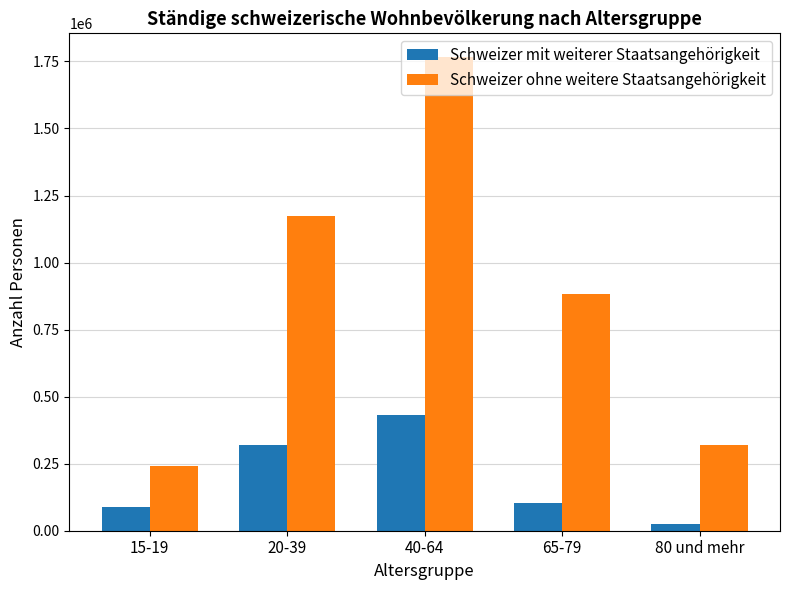

What is the sum of the Schweizer ohne weitere Staatsangehörigkeit values at 15-19 and 80 und mehr?

560408.8